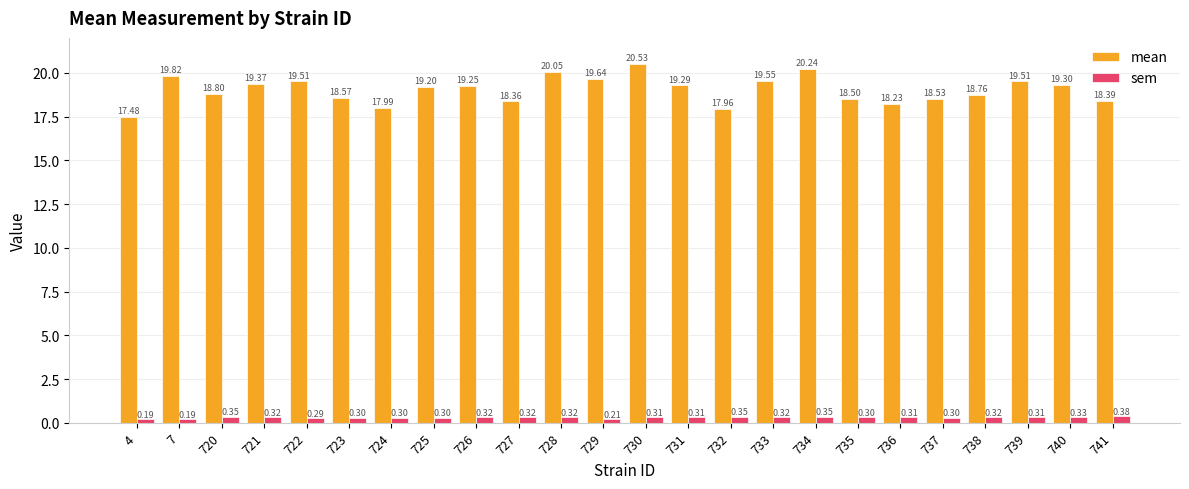

Which series has the largest range (max minus min)?

mean